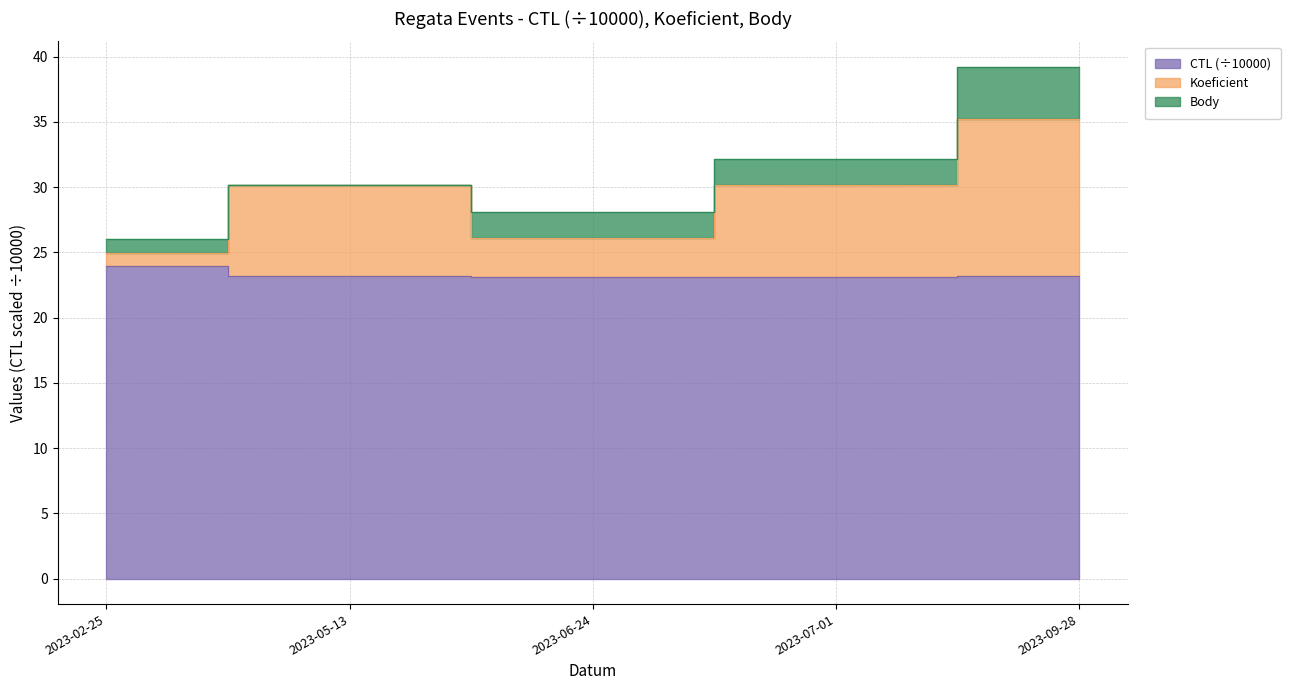

At which label does Koeficient first exceed 30?

2023-05-13